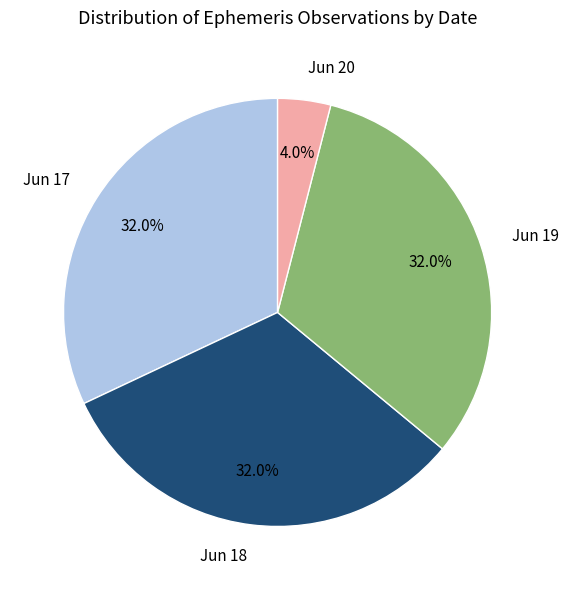

Between Jun 17 and Jun 20, which is larger?

Jun 17